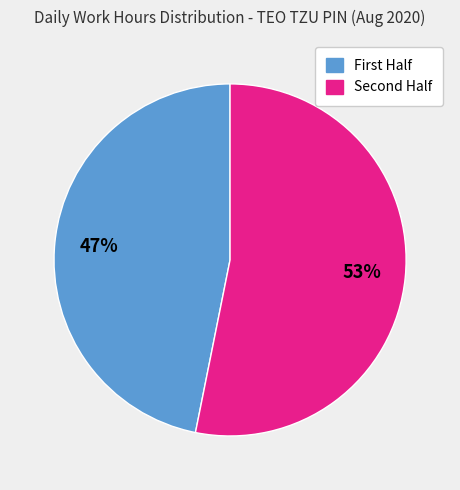

To the nearest percent, what is the difference between the largest and smallest slice percentages?

6%